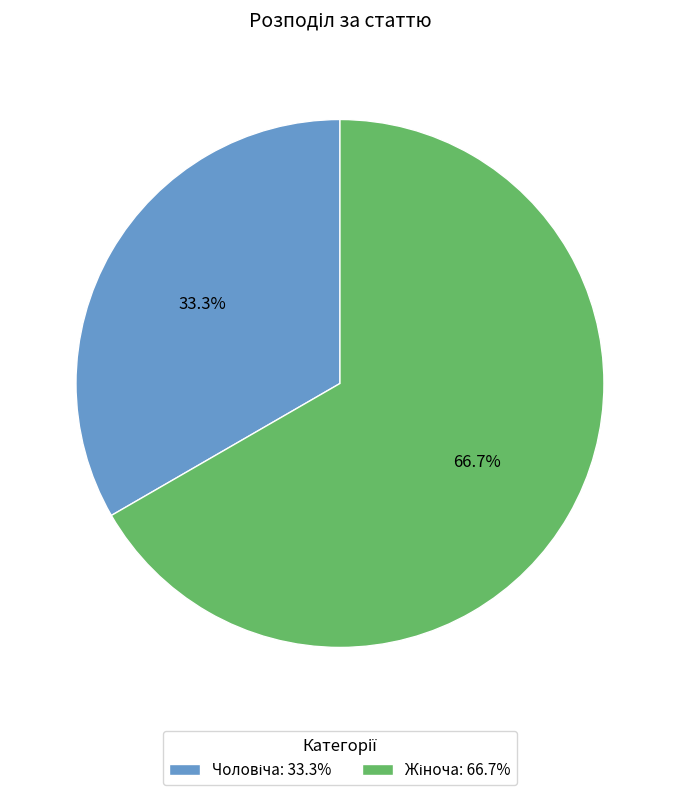

Is there a majority slice in this chart?

Yes